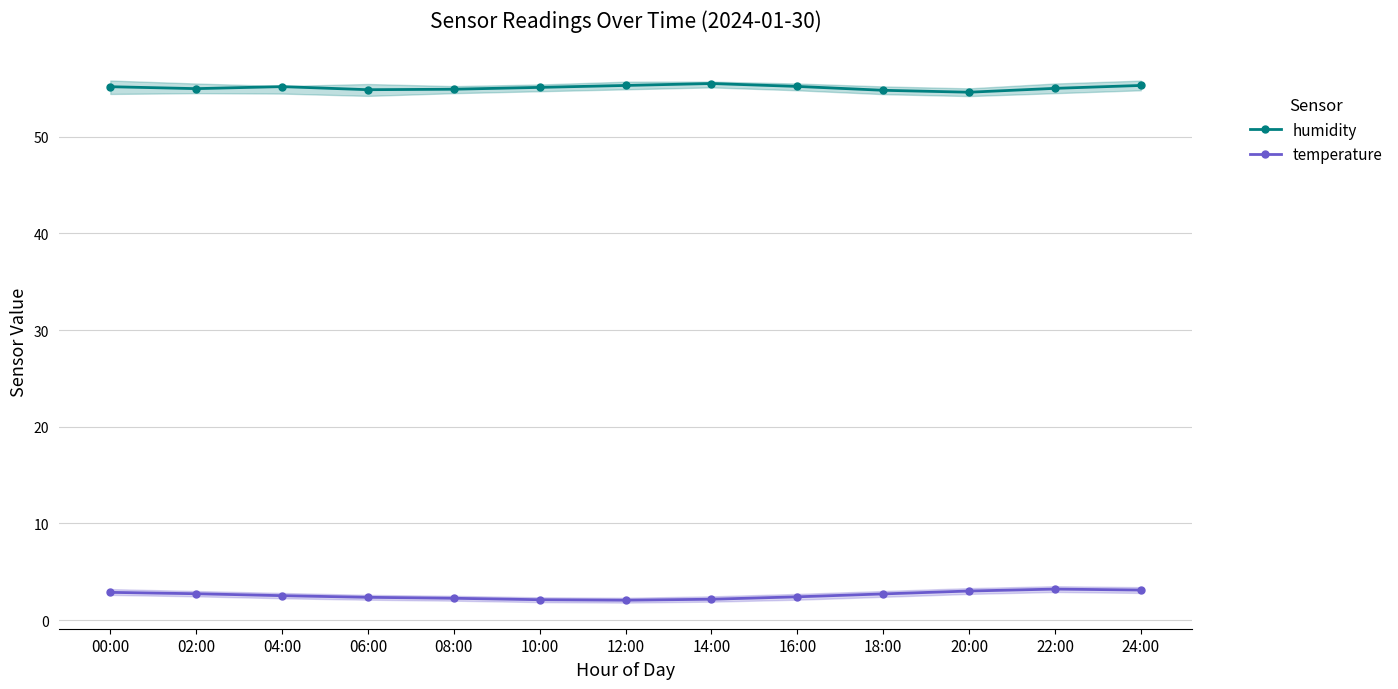

The temperature series shows 2.7 at 02:00. True or false?

True